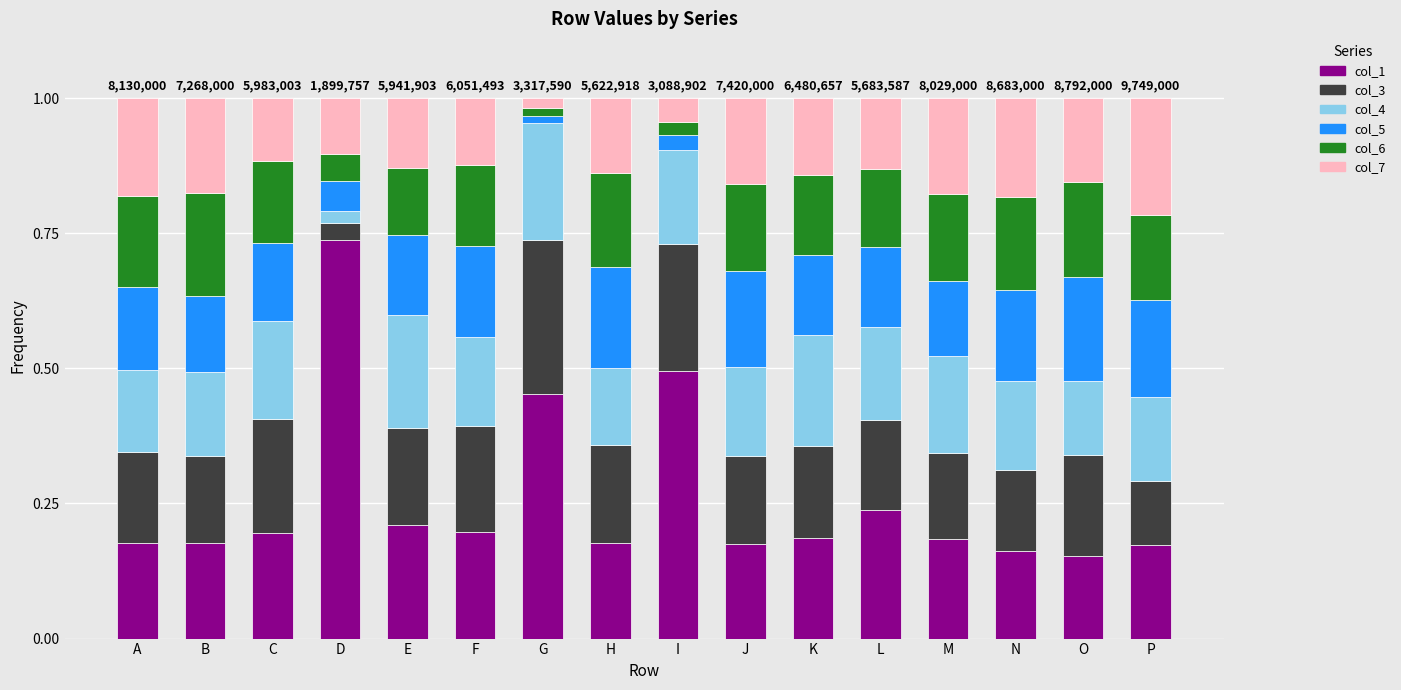

The value of col_1 at L is 0.4. True or false?

False